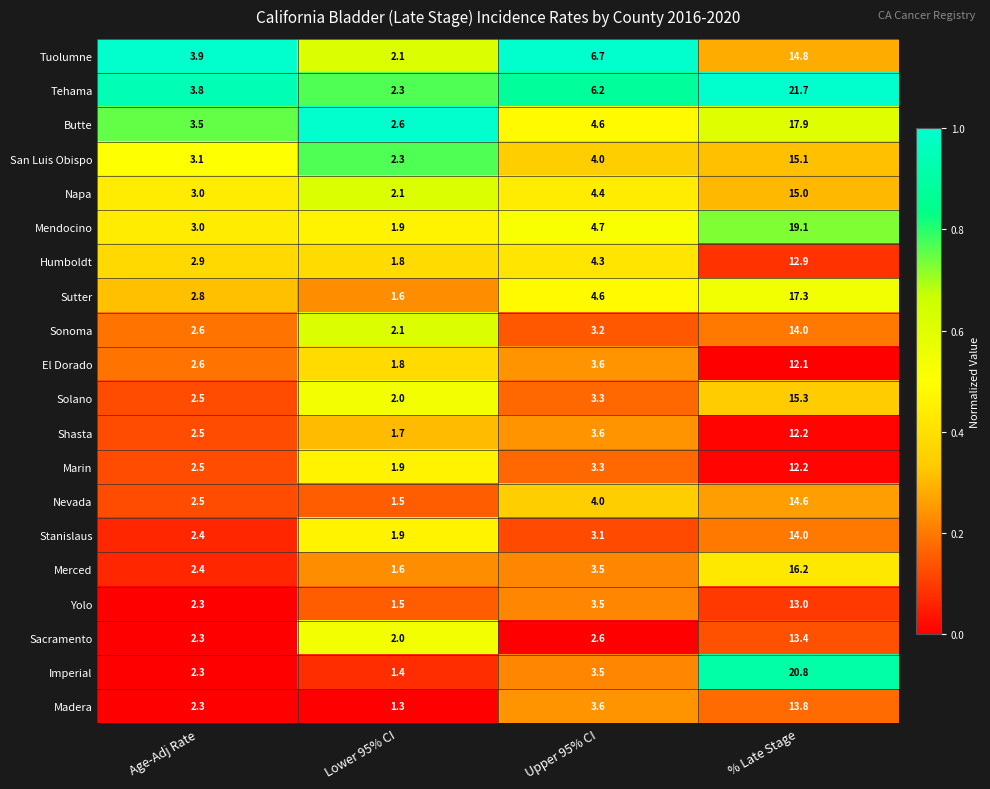

What is the difference between the highest and lowest values at Upper 95% CI?

4.1